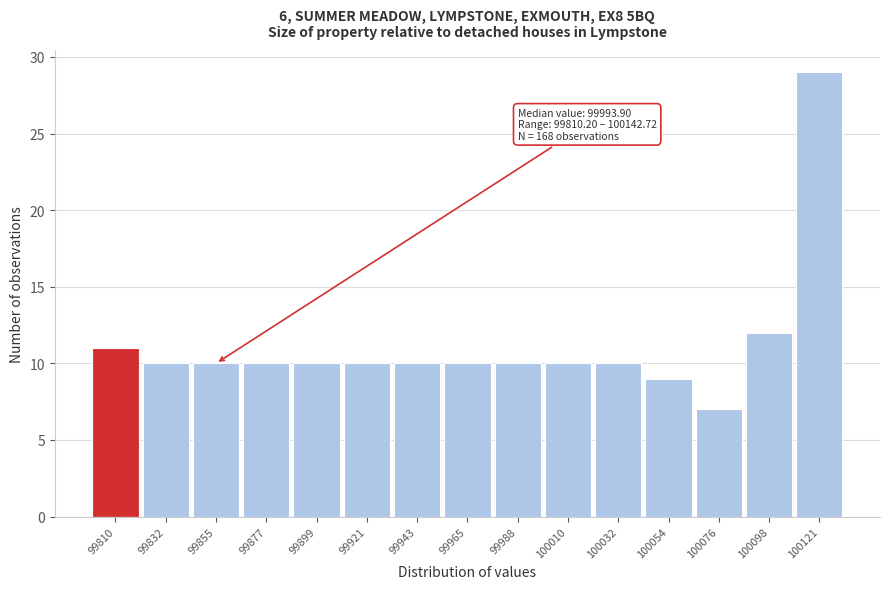

Reading left to right, what are all the values shown in this chart?

11	10	10	10	10	10	10	10	10	10	10	9	7	12	29